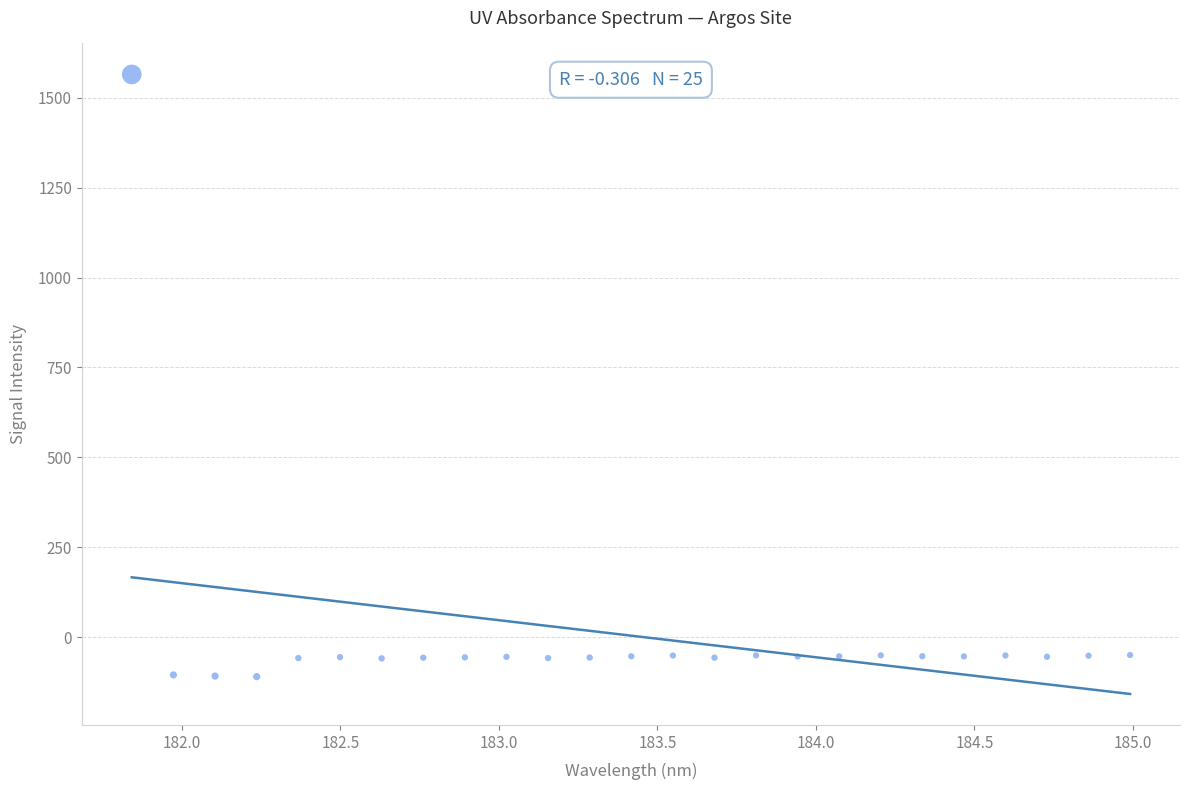

What is the range of Y values (max minus min)?

1674.4